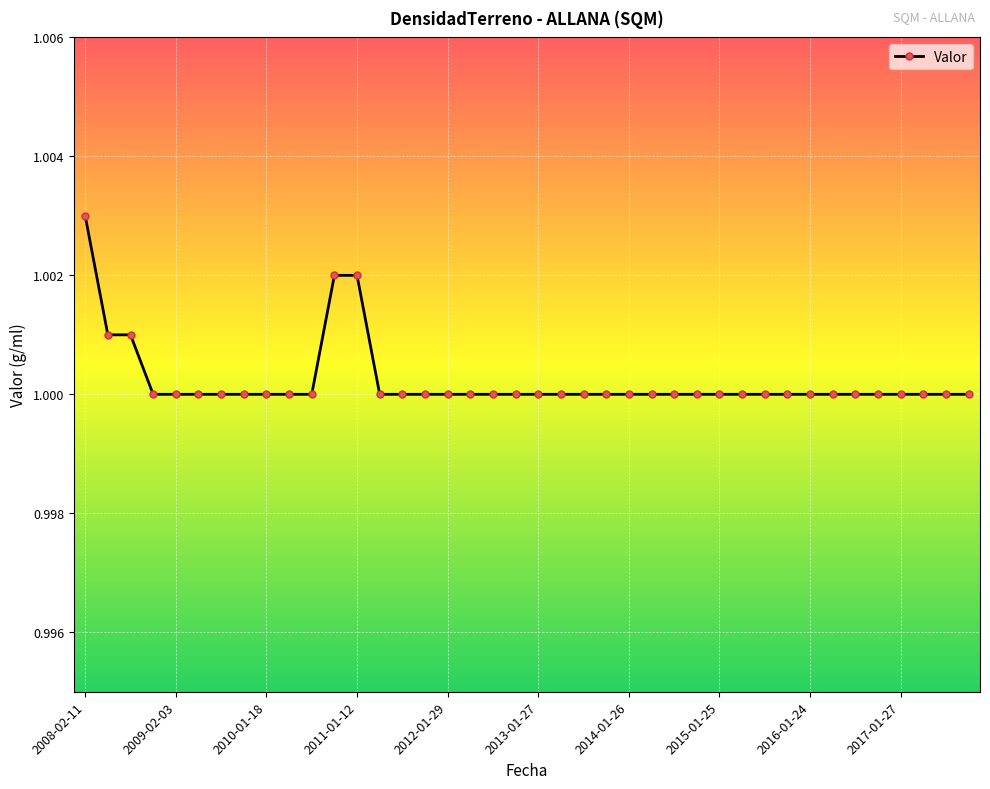

What is the sum of all values?

40.0